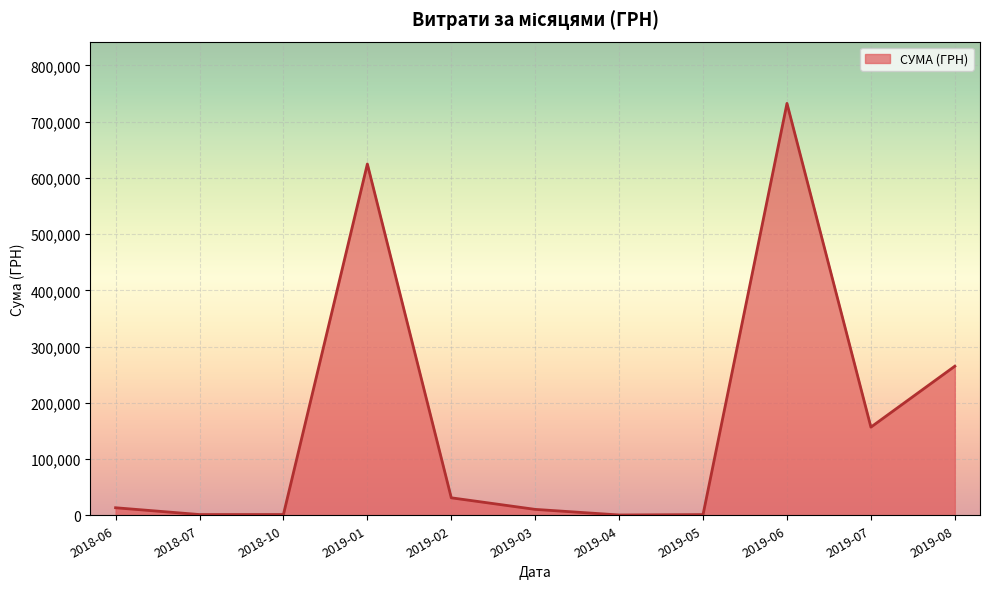

At which label is the value closest to 366522?

2019-08